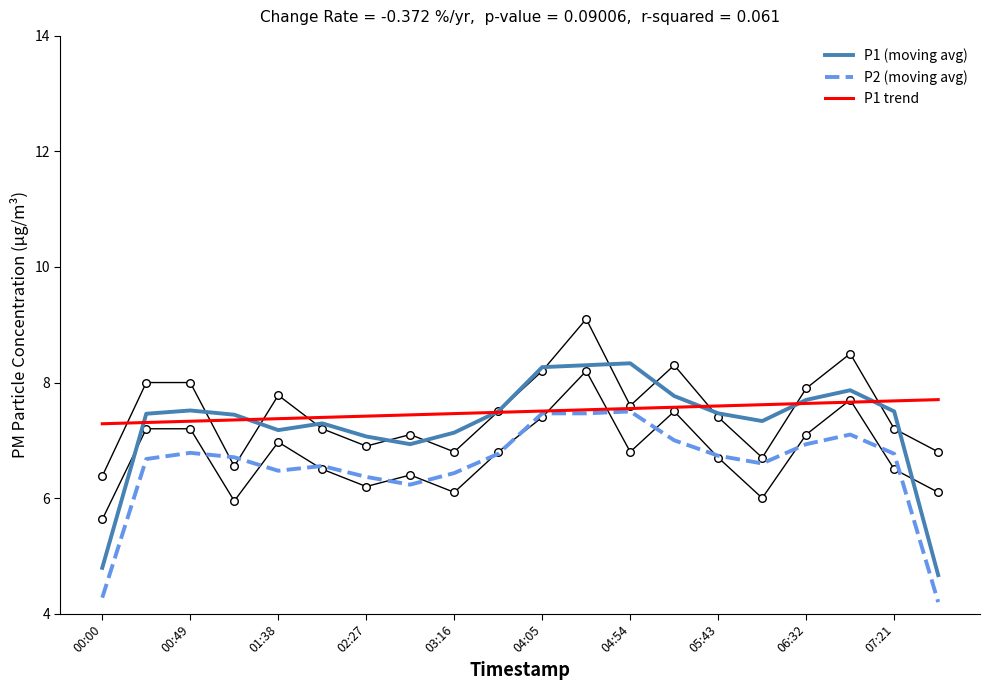

Which series has the largest Y range (max minus min)?

P1 (moving avg)